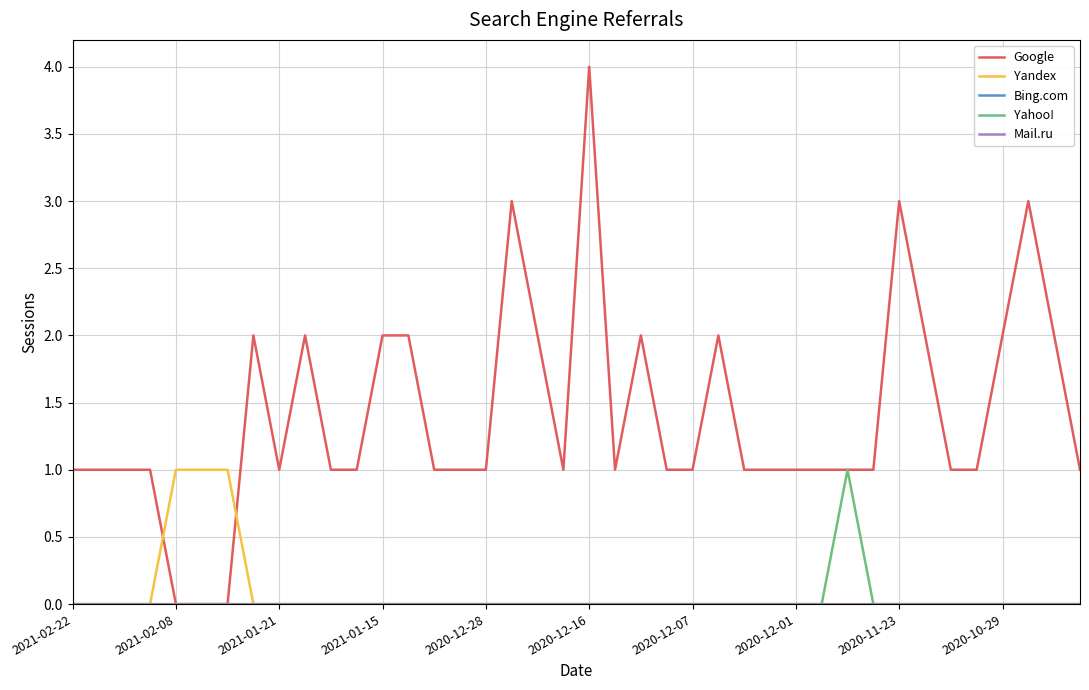

What is the highest value of the Google series?

4